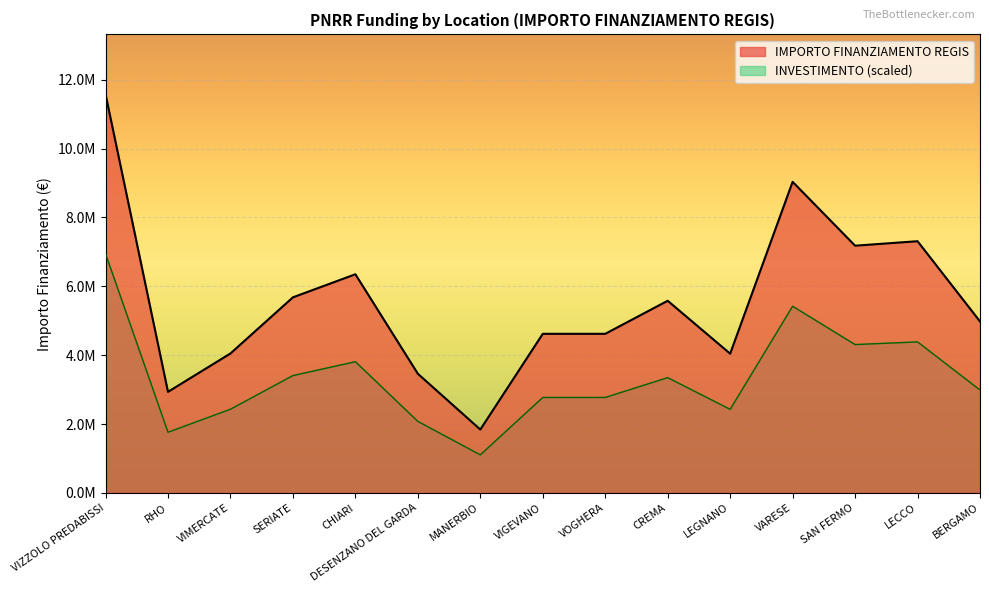

What is the value of the 15th point from the left?

4980000